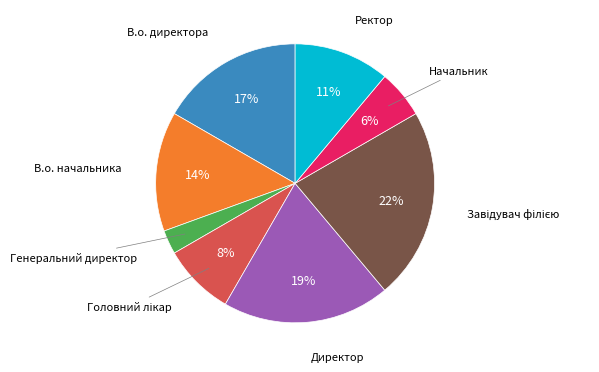

To the nearest percent, what is the average slice percentage?

12%